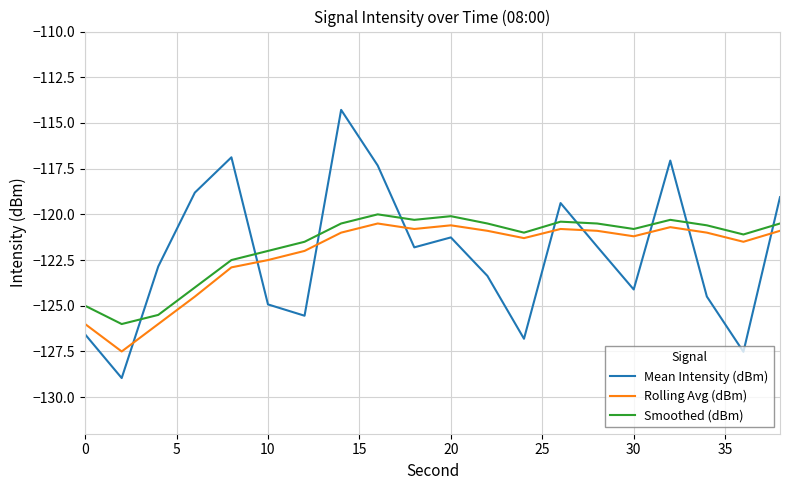

Which series ends up on top after the final intersection of Smoothed (dBm) and Mean Intensity (dBm)?

Mean Intensity (dBm)